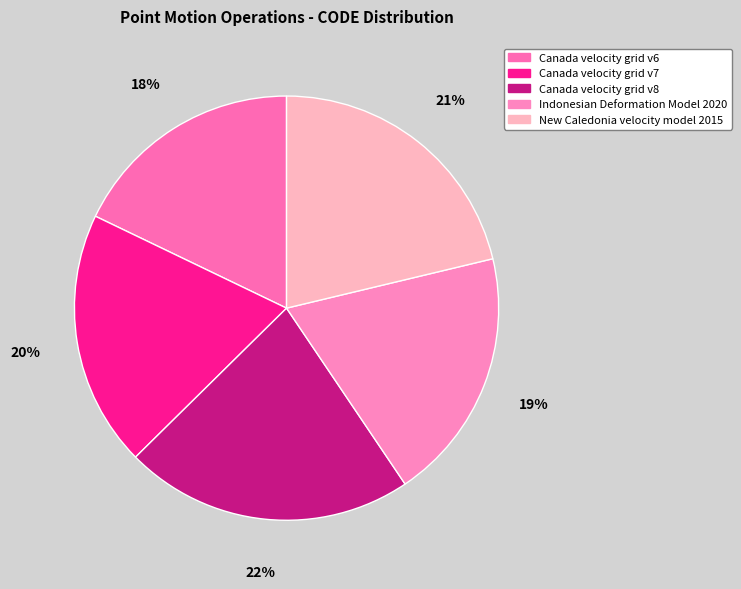

To the nearest percent, what is the difference between the largest and smallest slice percentages?

4%